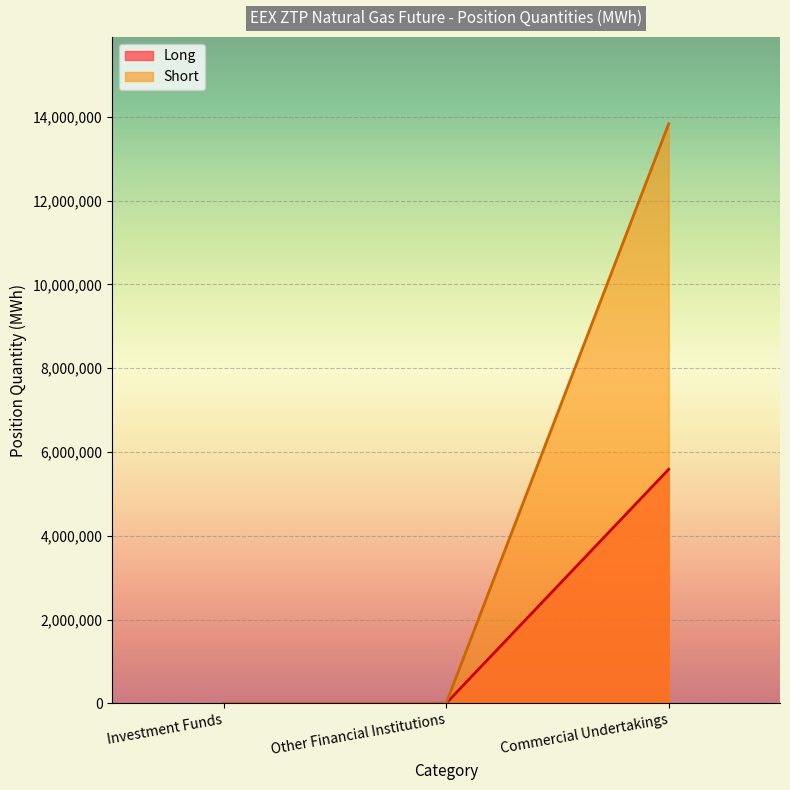

Reading left to right, transcribe all the data shown in this chart.

Long: 0	0	5587610
Short: 0	0	13835505